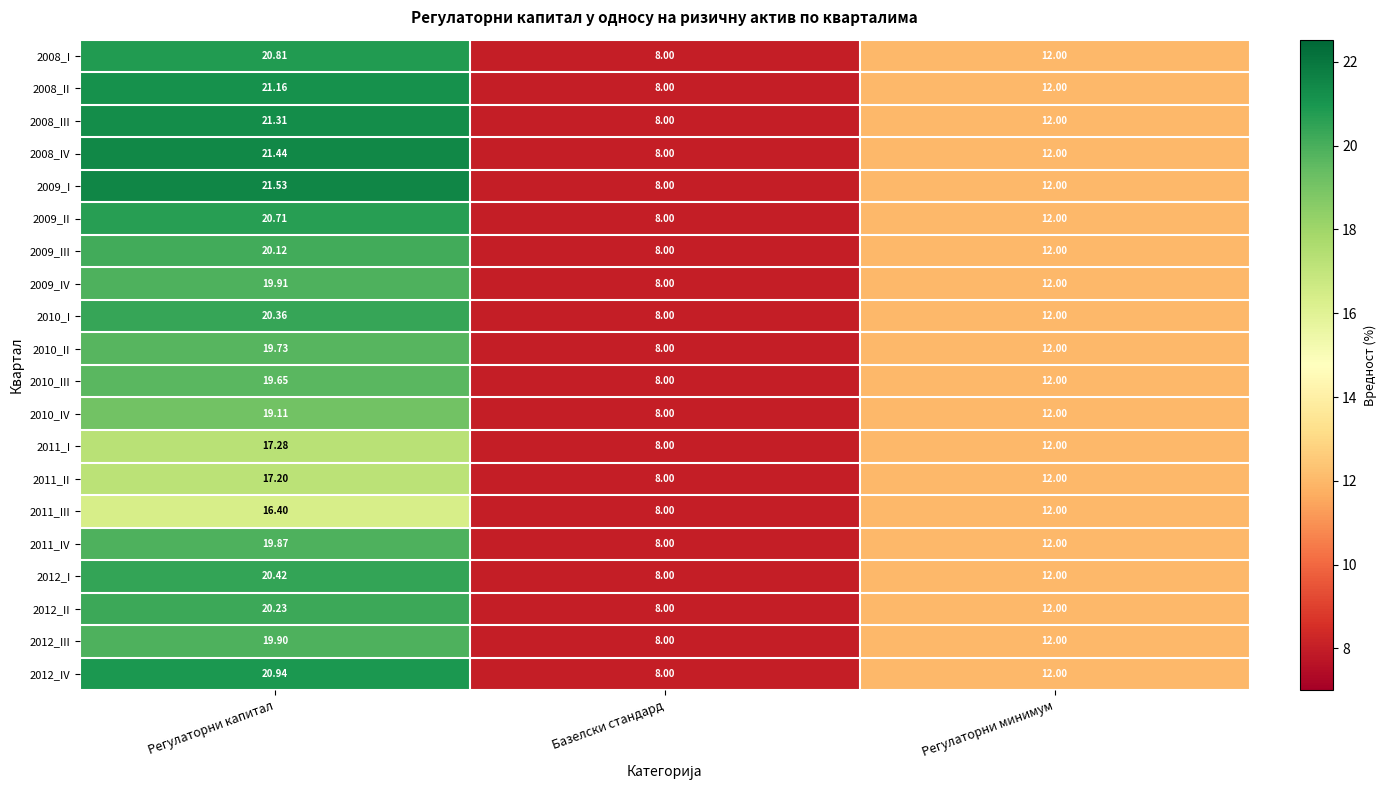

Where does the 2011_II series first go above 12?

Регулаторни капитал